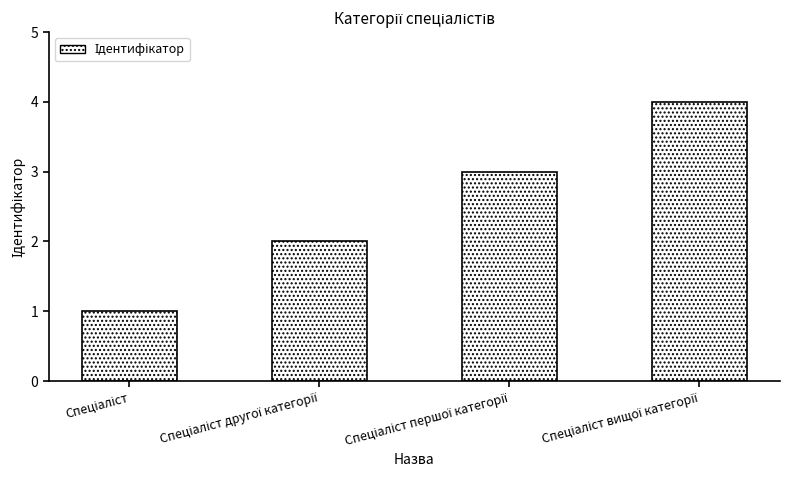

What is the value of the 4th bar from the left?

4